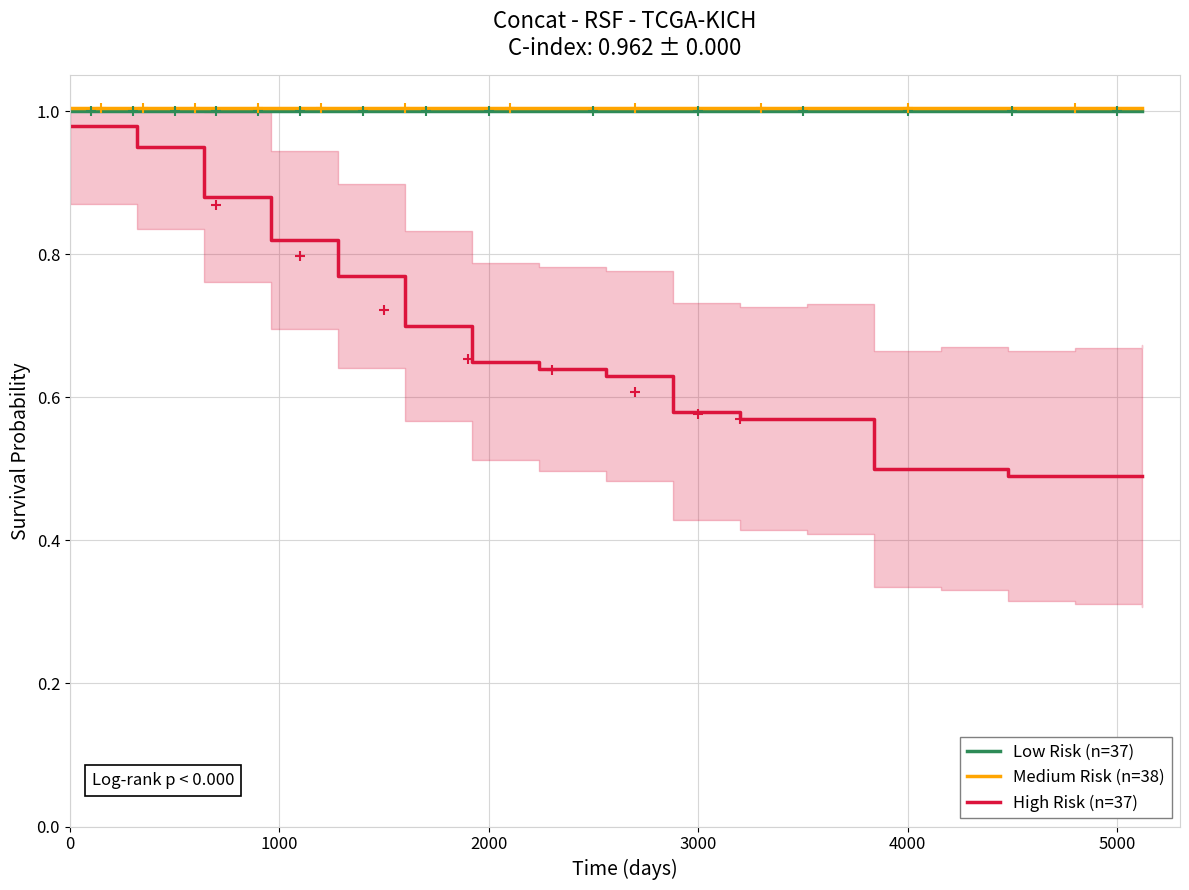

Which series contains the lowest Y value?

High Risk (n=37)